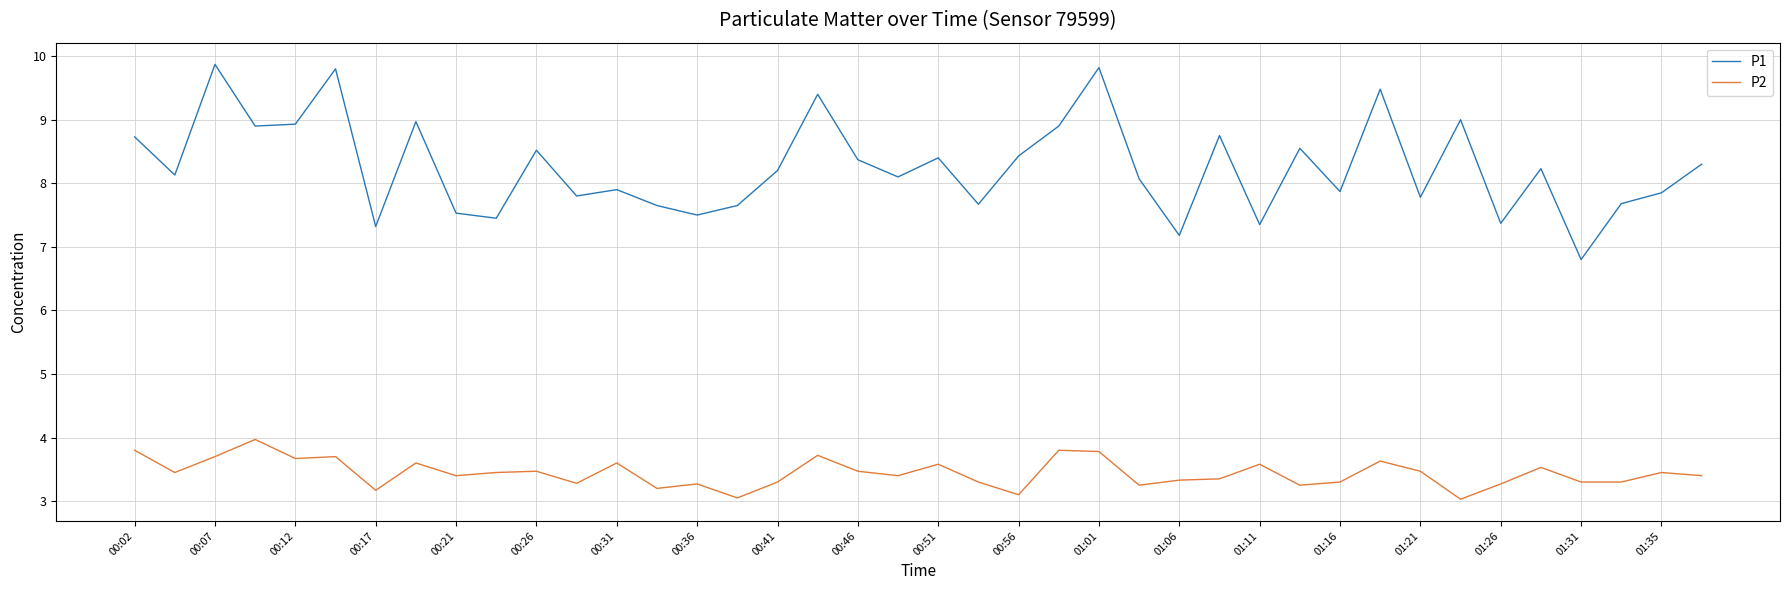

Which series has the widest spread of values?

P1